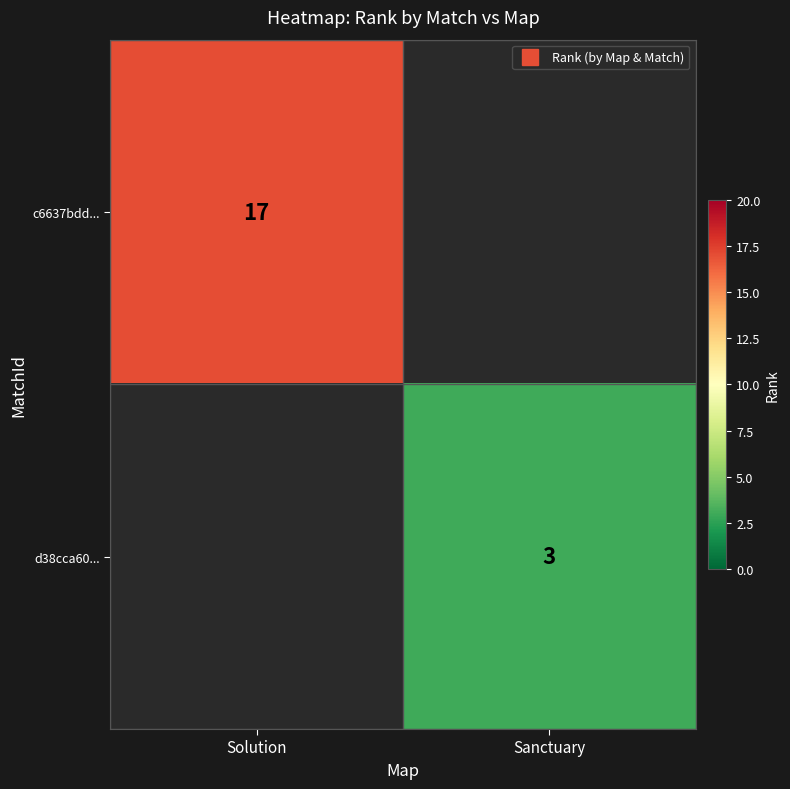

At how many categories does at least one series exceed 4?

1